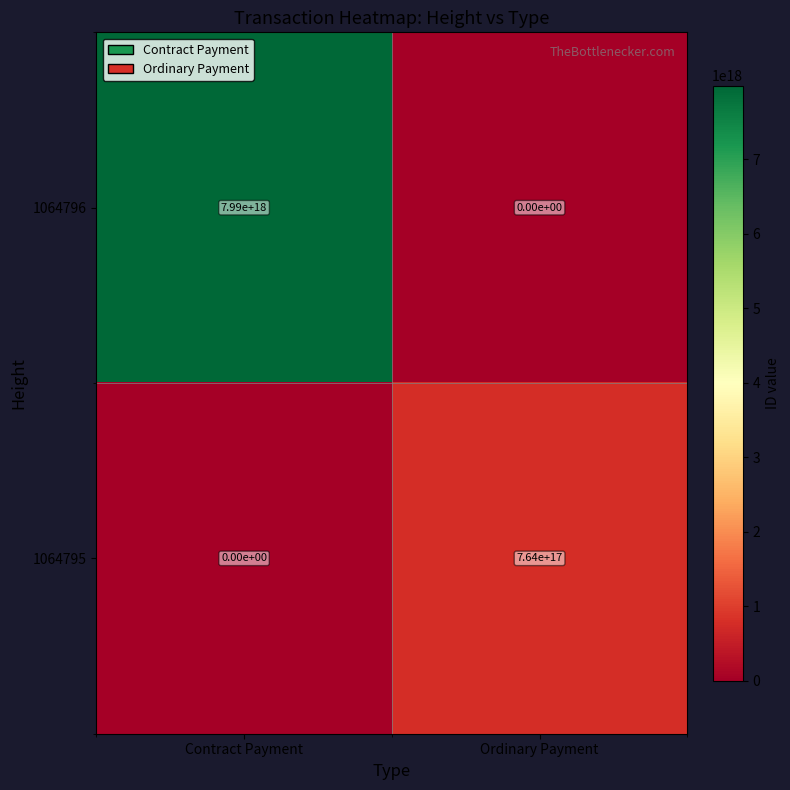

Rank the series at Contract Payment from lowest to highest value.

1064795, 1064796